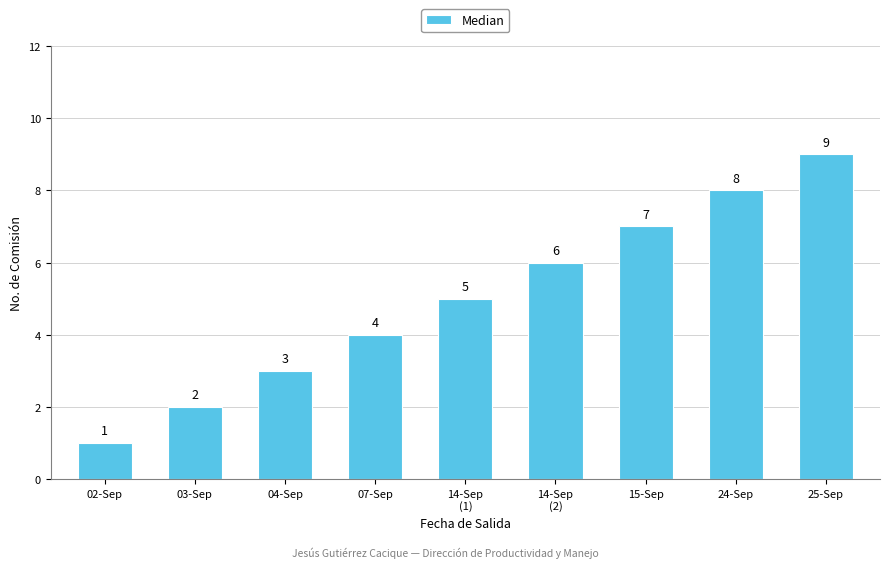

The chart shows a value of 5 at 04-Sep. True or false?

False